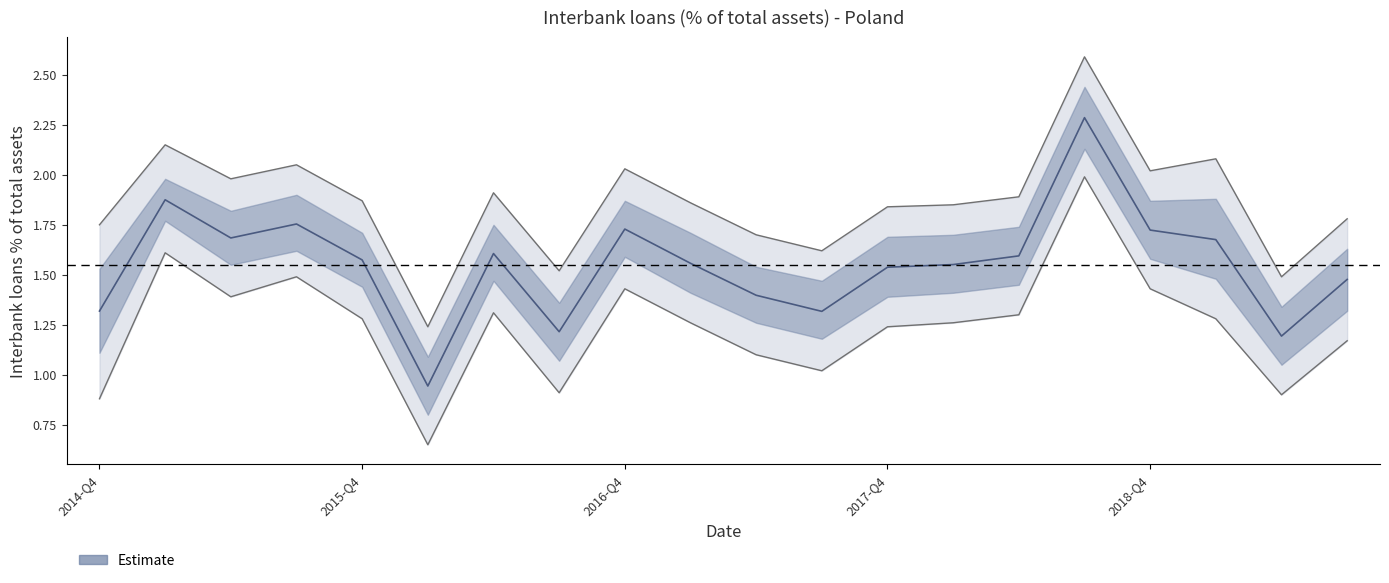

The chart shows a value of 0.8 at 2018-Q4. True or false?

False